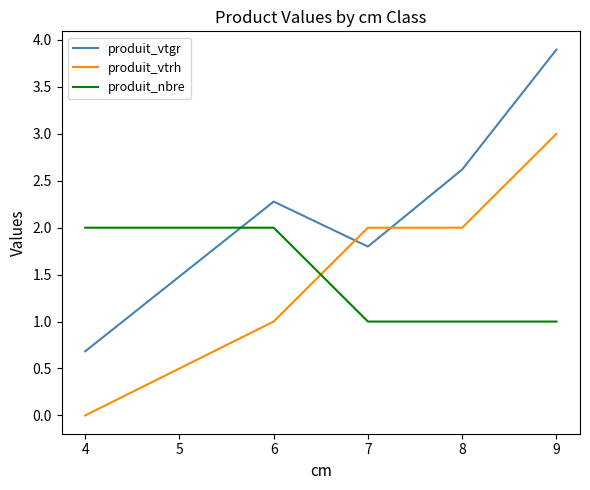

Read the produit_vtrh value at 4.

0.0